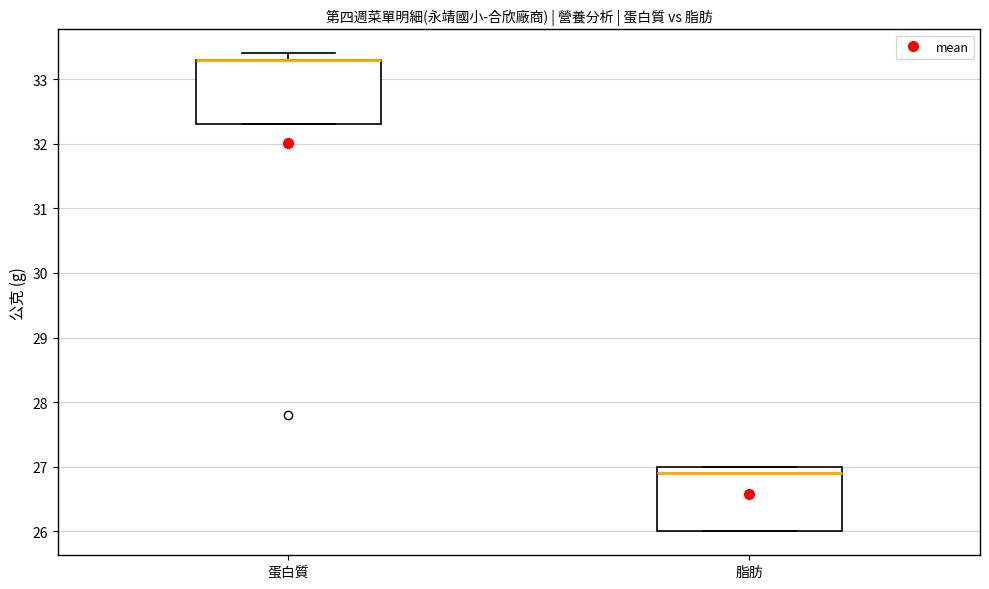

Where is the upper edge of the box for 脂肪 on the y-axis? The values are not printed on the chart, so give them approximately, as read against the axis.

27.0